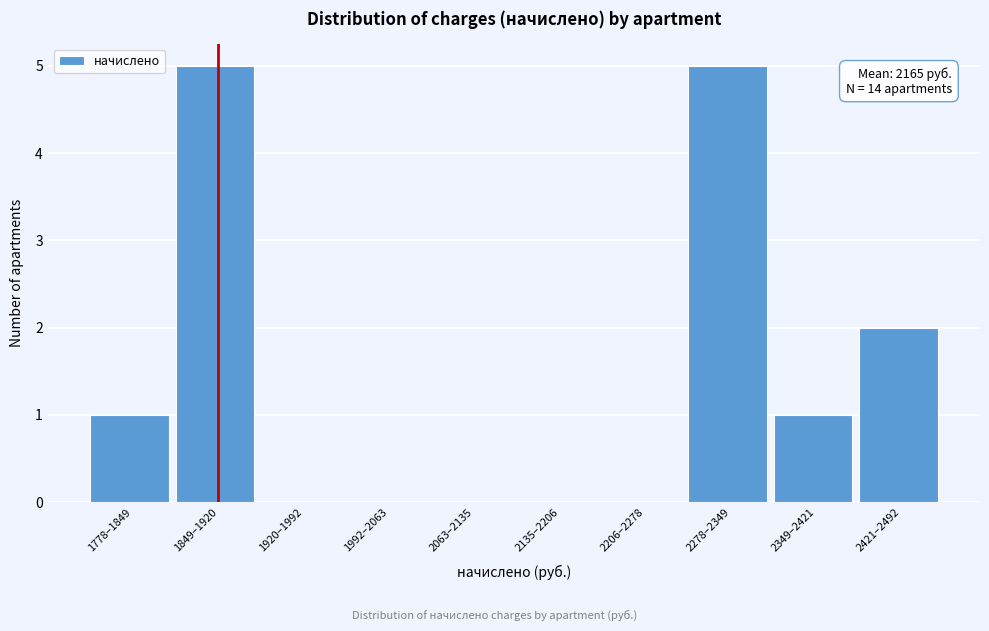

Reading left to right, what are all the values shown in this chart?

1778–1849=1	1849–1920=5	1920–1992=0	1992–2063=0	2063–2135=0	2135–2206=0	2206–2278=0	2278–2349=5	2349–2421=1	2421–2492=2